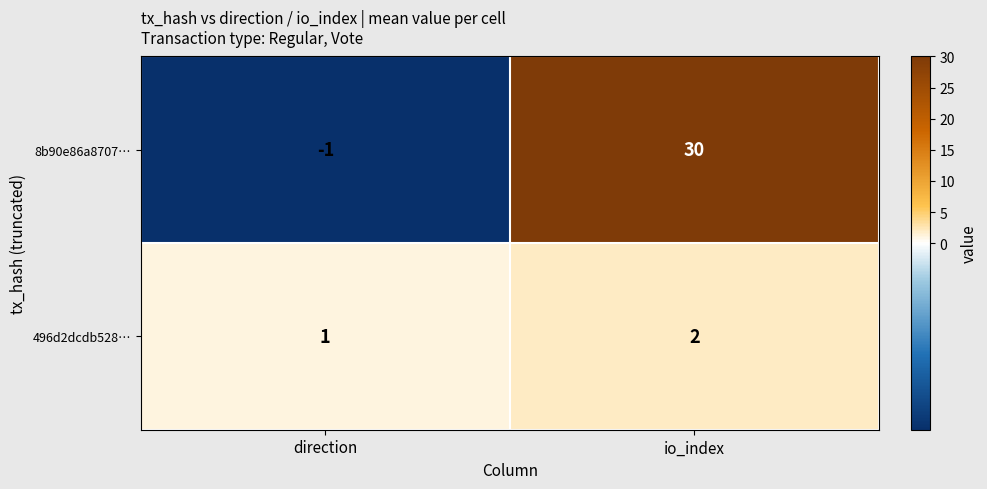

How many distinct data groups are displayed?

2